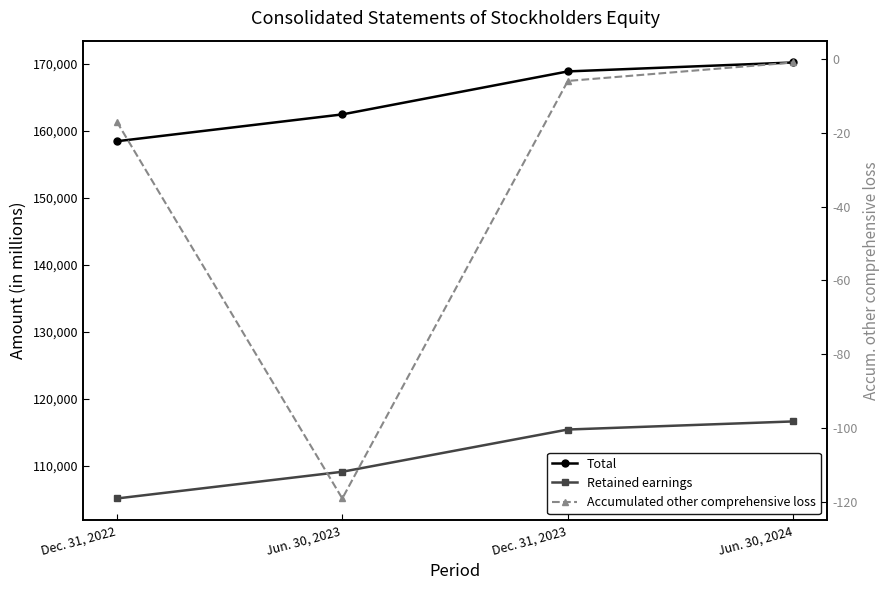

The value of Retained earnings at Jun. 30, 2024 is 116665. True or false?

True